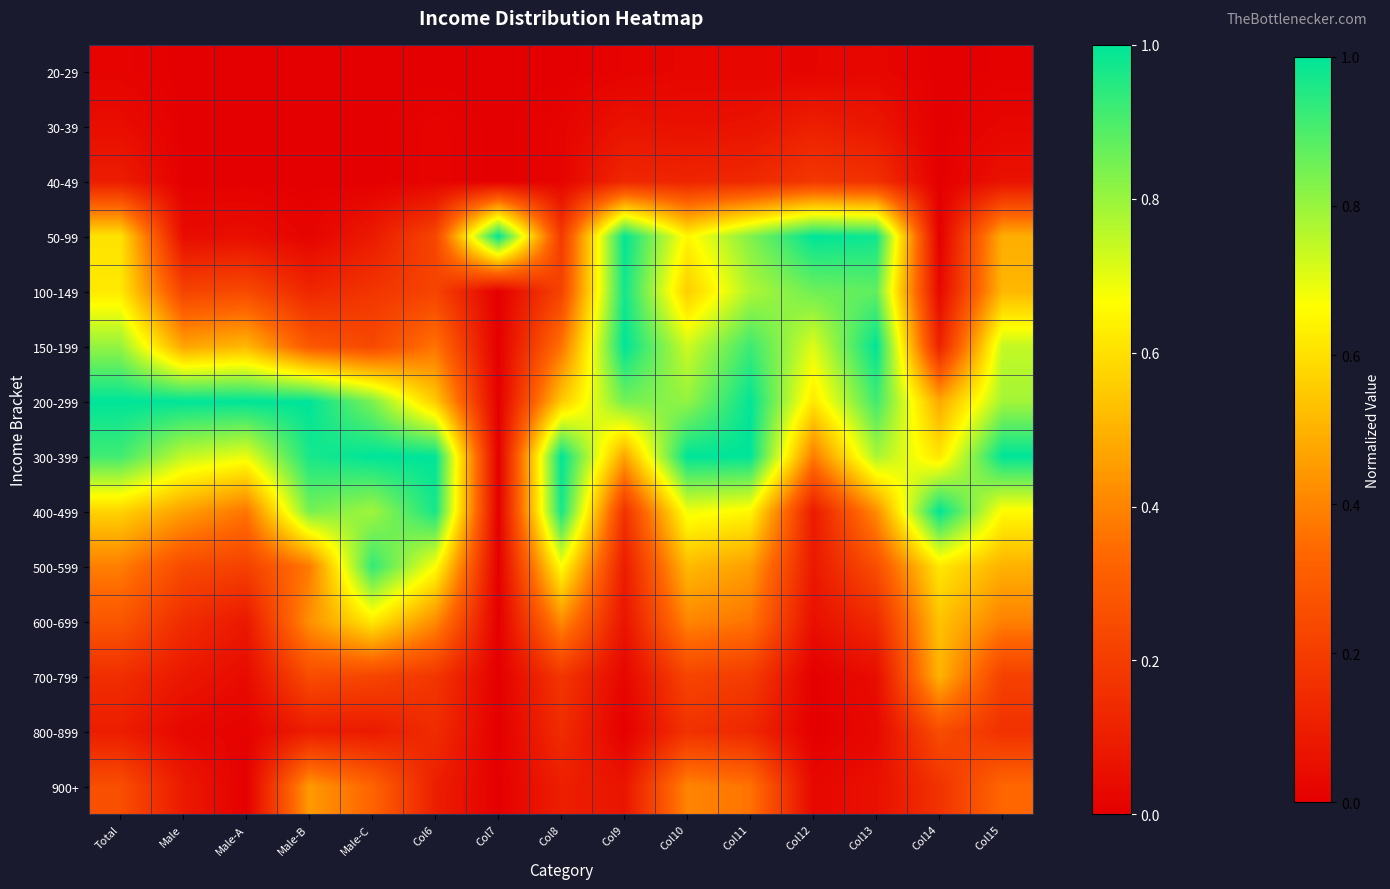

What is the maximum value shown in the chart?

1.0